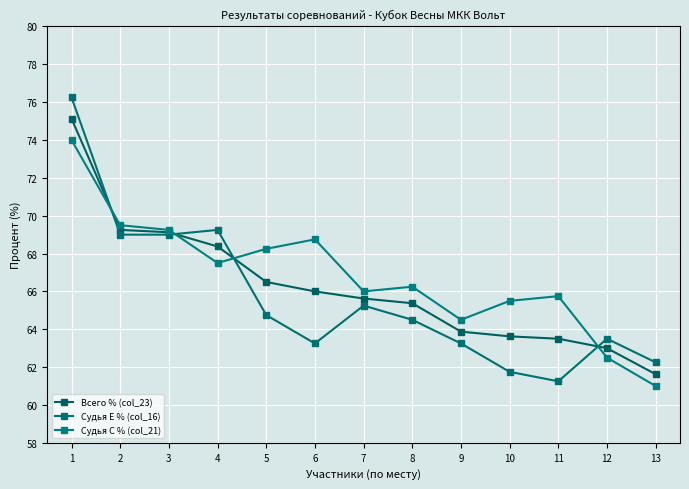

Reading left to right, list all the values displayed in this chart.

Всего % (col_23): 1=75.1	2=69.2	3=69.1	4=68.4	5=66.5	6=66.0	7=65.6	8=65.4	9=63.9	10=63.6	11=63.5	12=63.0	13=61.6
Судья E % (col_16): 1=76.2	2=69.0	3=69.0	4=69.2	5=64.8	6=63.2	7=65.2	8=64.5	9=63.2	10=61.8	11=61.2	12=63.5	13=62.2
Судья C % (col_21): 1=74.0	2=69.5	3=69.2	4=67.5	5=68.2	6=68.8	7=66.0	8=66.2	9=64.5	10=65.5	11=65.8	12=62.5	13=61.0